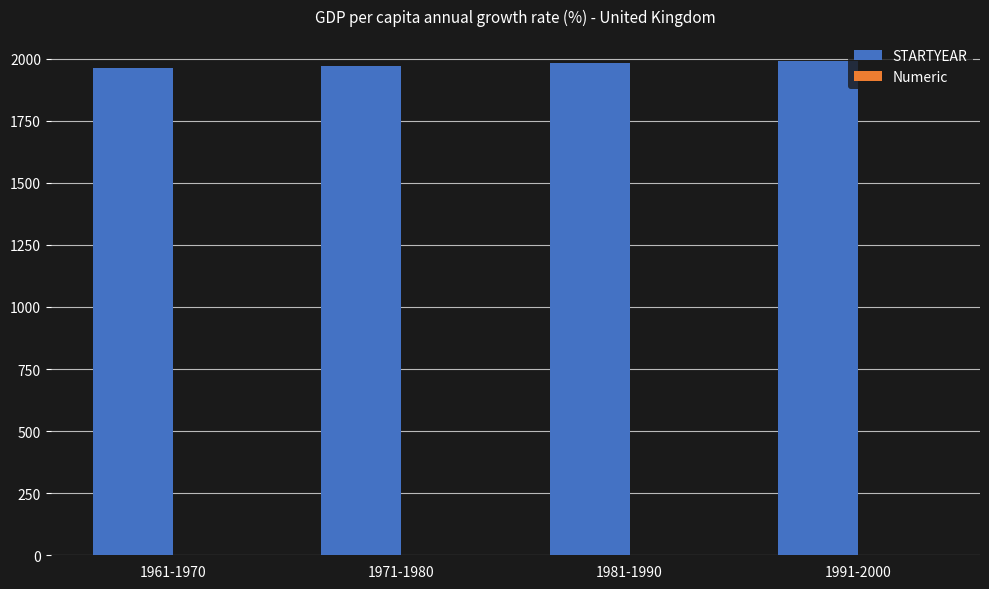

What is the approximate value of STARTYEAR at 1981-1990?

1981.0